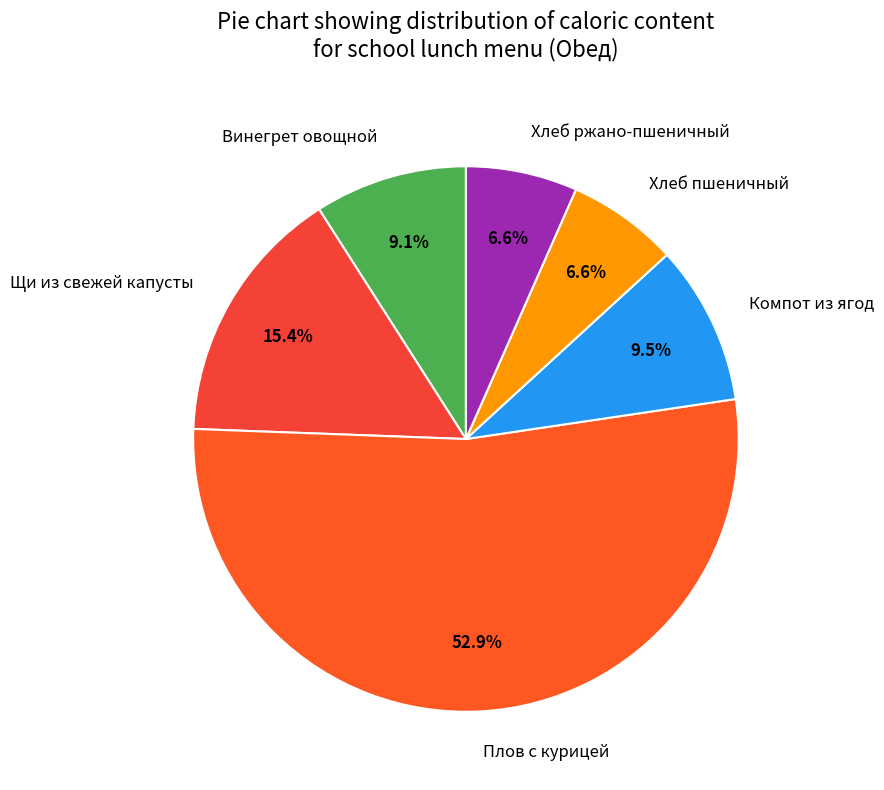

Which has a higher value, Компот из ягод or Хлеб пшеничный?

Компот из ягод